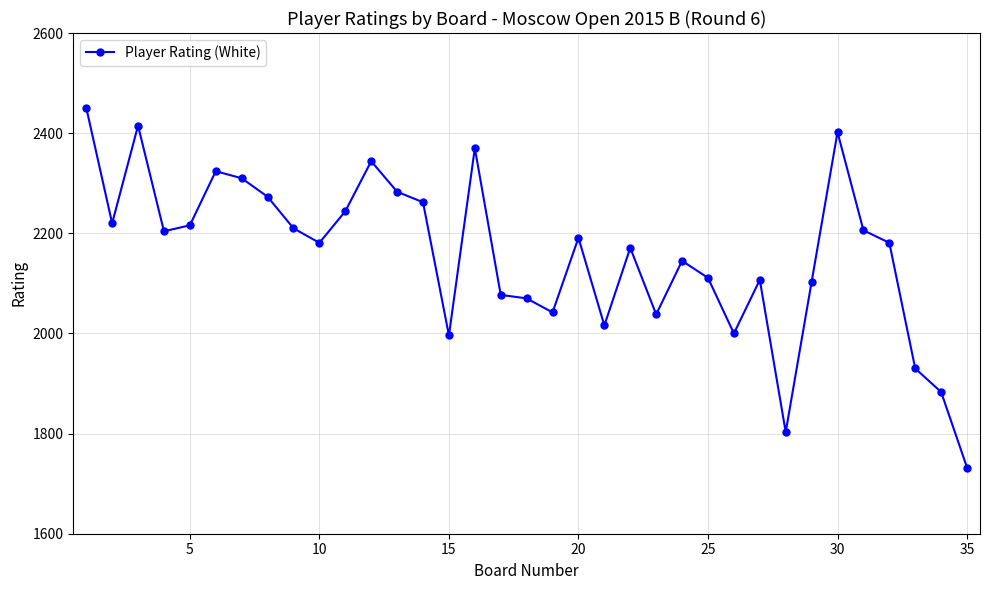

What is the value of the 25th point from the left?

2111